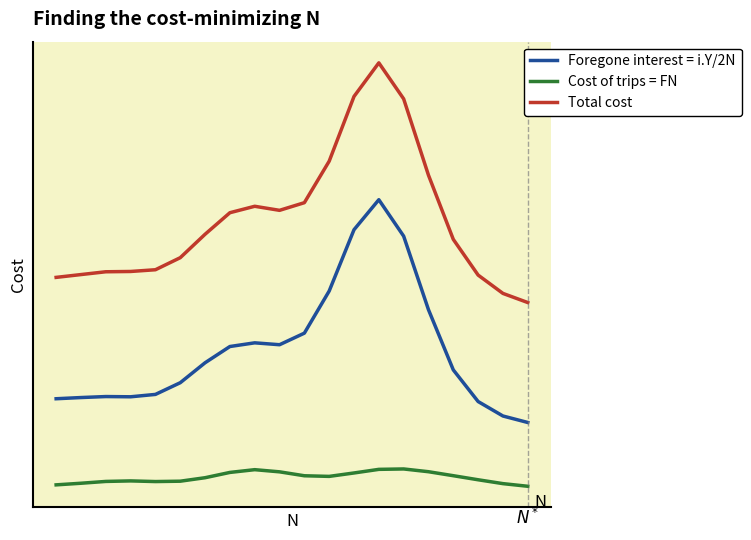

How many interior local peaks does the Total cost series have?

2